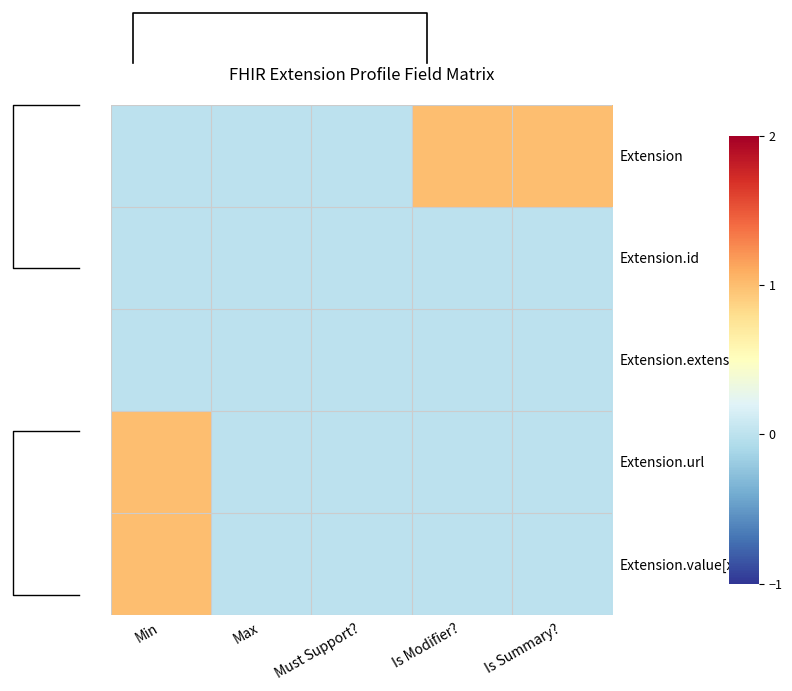

Reading left to right, what are all the values shown in this chart?

Extension: Min=0	Max=0	Must Support?=0	Is Modifier?=1	Is Summary?=1
Extension.id: Min=0	Max=0	Must Support?=0	Is Modifier?=0	Is Summary?=0
Extension.extension: Min=0	Max=0	Must Support?=0	Is Modifier?=0	Is Summary?=0
Extension.url: Min=1	Max=0	Must Support?=0	Is Modifier?=0	Is Summary?=0
Extension.value[x]: Min=1	Max=0	Must Support?=0	Is Modifier?=0	Is Summary?=0